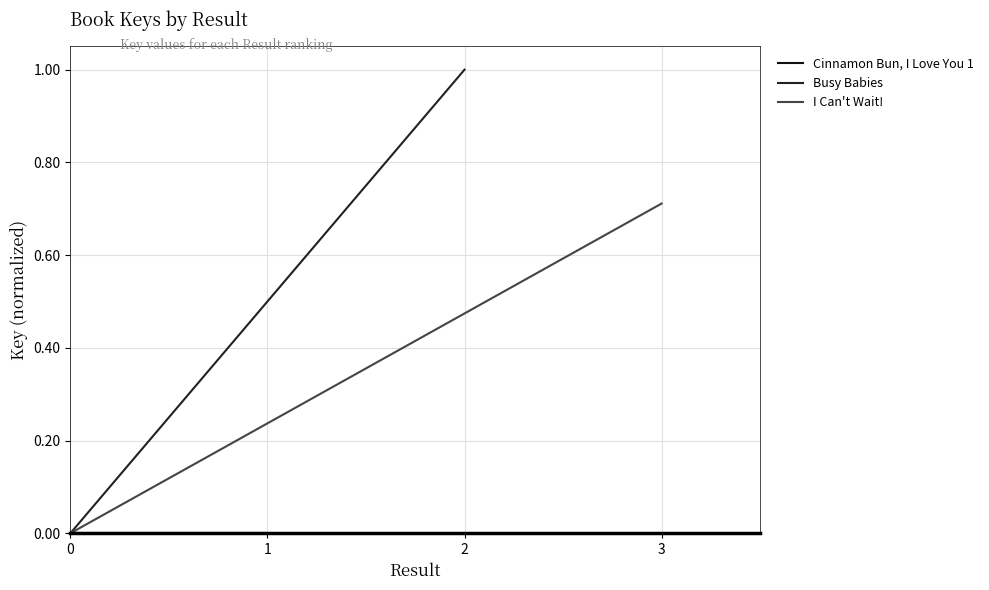

Which series has the widest spread of values?

Busy Babies